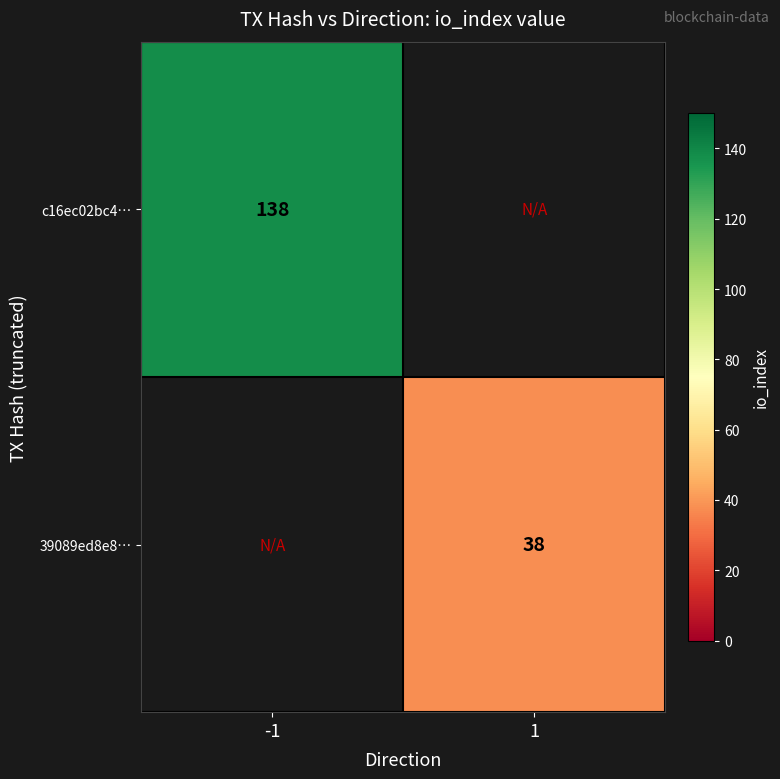

The value of c16ec02bc4… at -1 is 29.7. True or false?

False